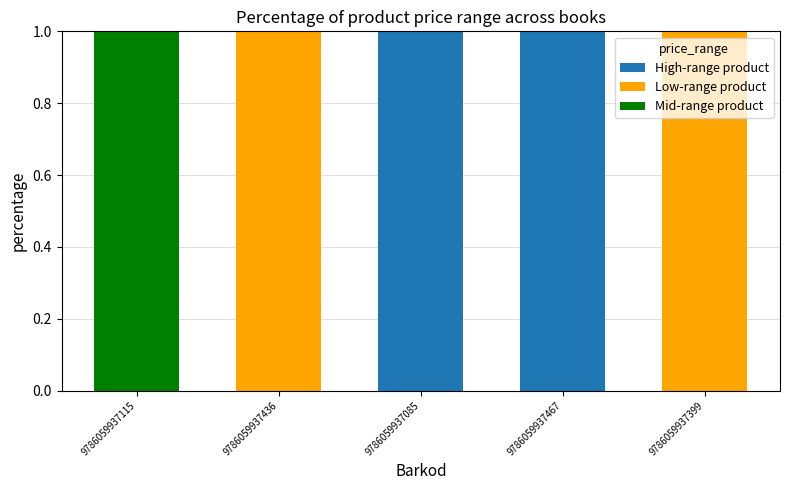

Are the bars grouped side by side (vs. stacked)?

No